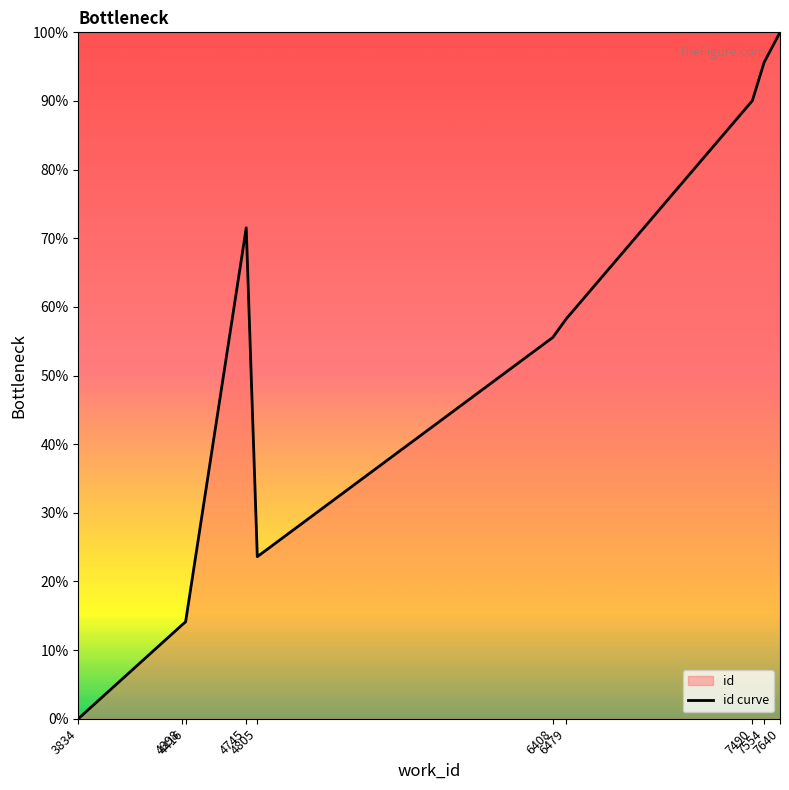

Approximately how many times larger is the value at 4398 compared to 6479?

0.2